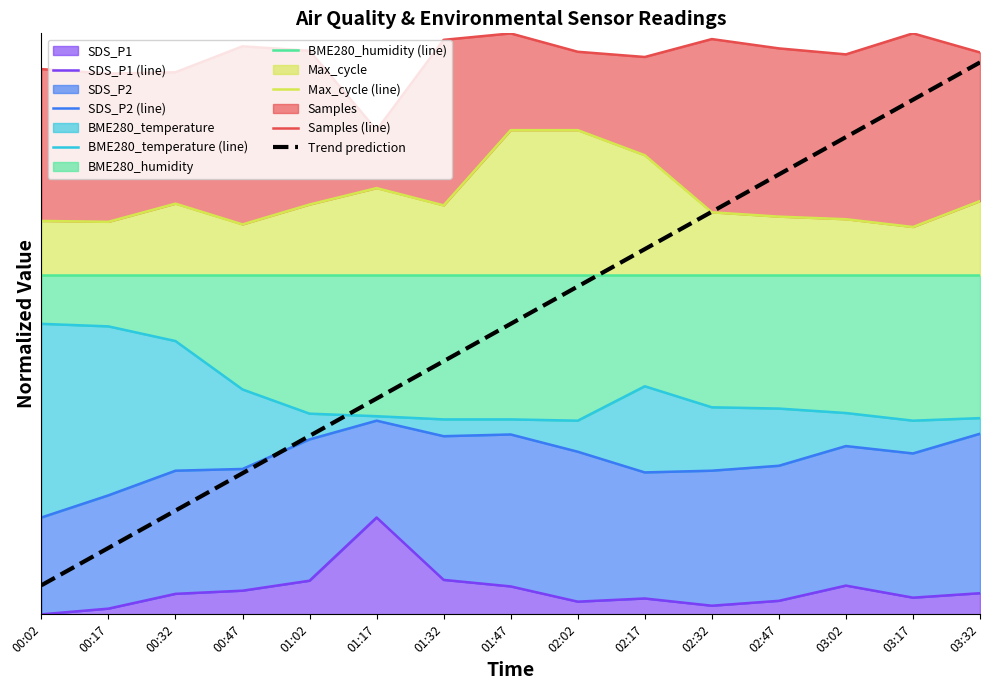

What position from the left is 02:02?

9